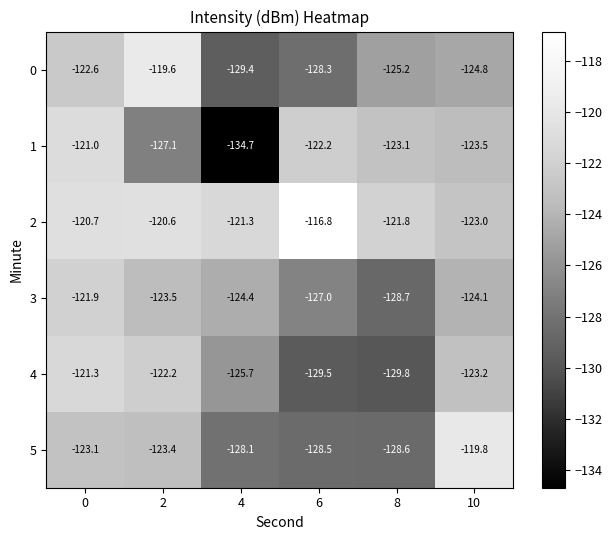

Rank the series by their maximum value, from highest to lowest.

2, 0, 5, 1, 4, 3